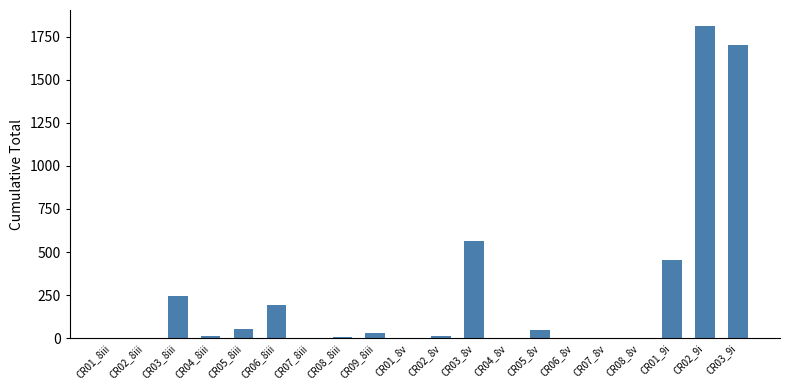

What is the change in value from CR01_8v to CR03_8v?

+564